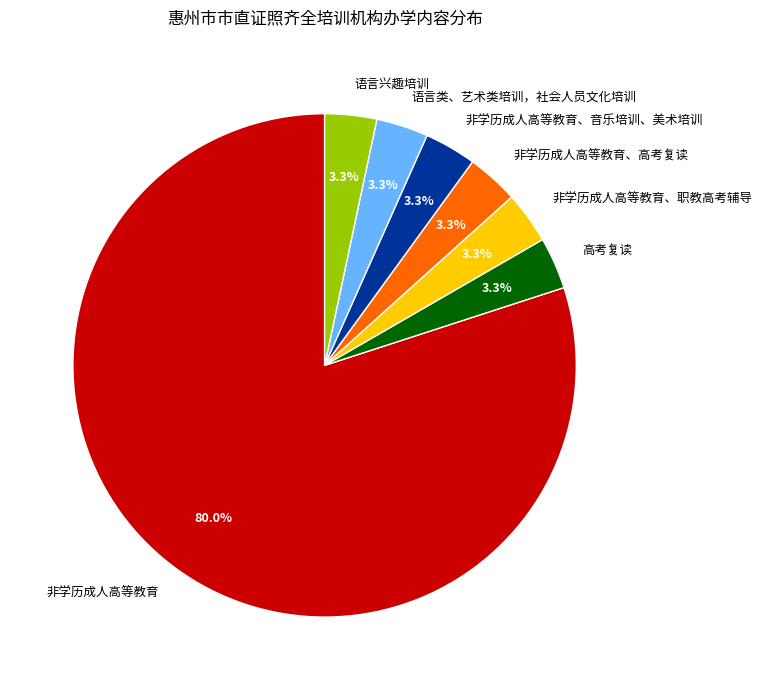

Count the number of slices in the pie.

7